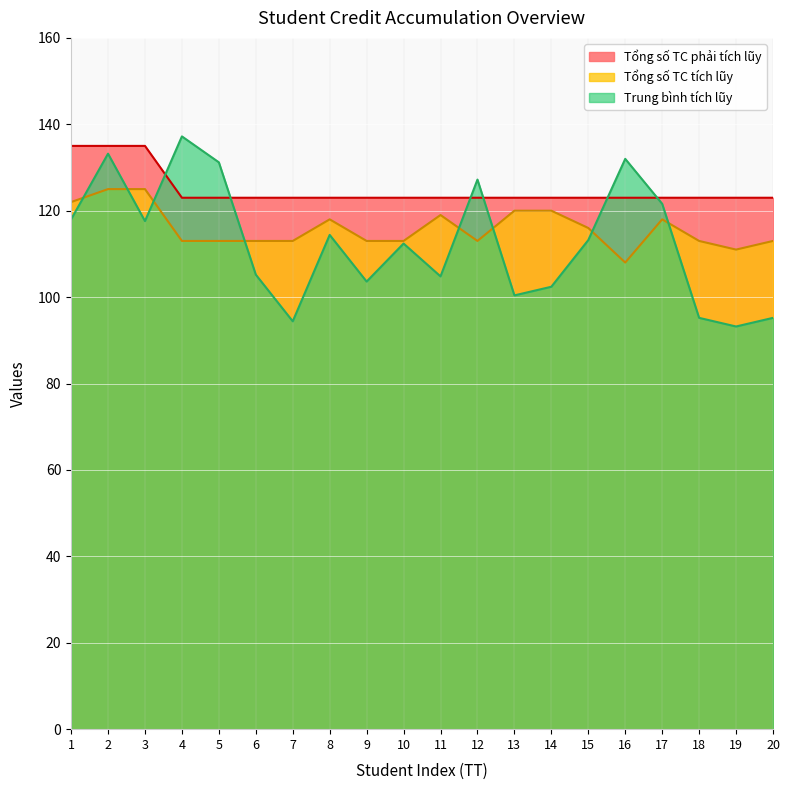

How many lines are shown in the chart?

3